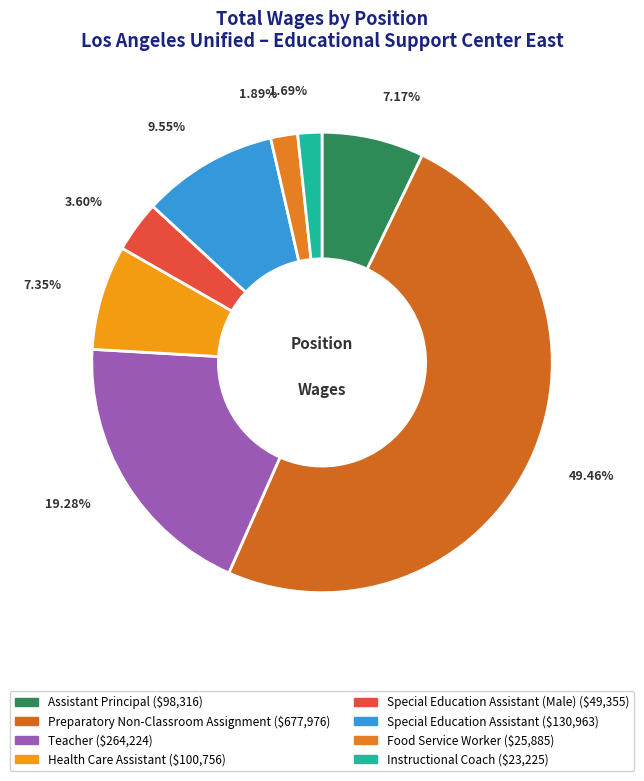

Count the number of slices in the pie.

8